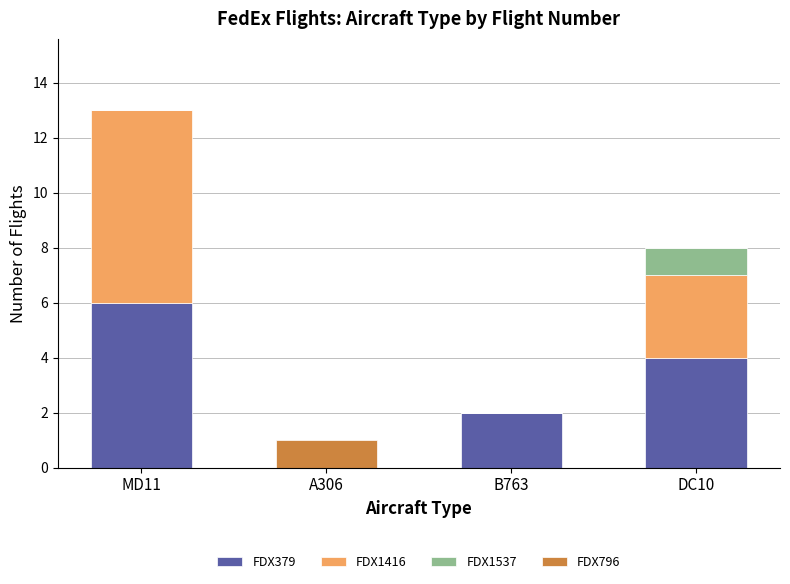

At which category is the sum across all series the highest?

MD11